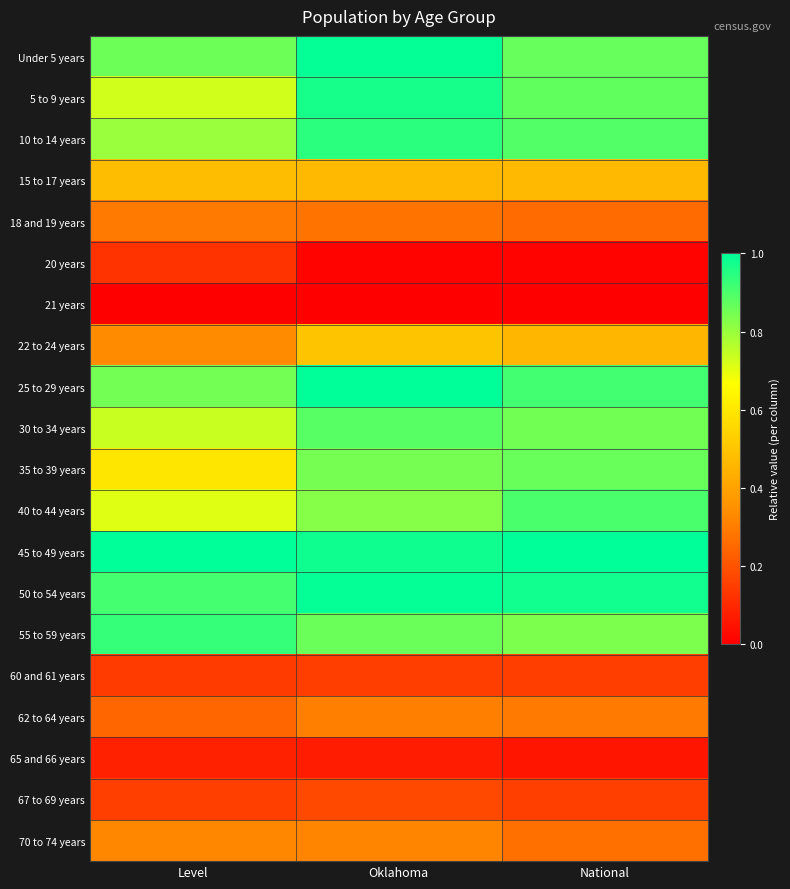

Reading left to right, what are all the values shown in this chart?

Under 5 years: Level=0.9	Oklahoma=1.0	National=0.9
5 to 9 years: Level=0.7	Oklahoma=1.0	National=0.9
10 to 14 years: Level=0.8	Oklahoma=0.9	National=0.9
15 to 17 years: Level=0.5	Oklahoma=0.5	National=0.5
18 and 19 years: Level=0.3	Oklahoma=0.3	National=0.3
20 years: Level=0.1	Oklahoma=0.0	National=0.0
21 years: Level=0.0	Oklahoma=0.0	National=0.0
22 to 24 years: Level=0.3	Oklahoma=0.5	National=0.5
25 to 29 years: Level=0.8	Oklahoma=1.0	National=0.9
30 to 34 years: Level=0.7	Oklahoma=0.9	National=0.9
35 to 39 years: Level=0.6	Oklahoma=0.8	National=0.9
40 to 44 years: Level=0.7	Oklahoma=0.8	National=0.9
45 to 49 years: Level=1.0	Oklahoma=1.0	National=1.0
50 to 54 years: Level=0.9	Oklahoma=1.0	National=1.0
55 to 59 years: Level=0.9	Oklahoma=0.9	National=0.8
60 and 61 years: Level=0.1	Oklahoma=0.2	National=0.2
62 to 64 years: Level=0.2	Oklahoma=0.3	National=0.3
65 and 66 years: Level=0.1	Oklahoma=0.1	National=0.1
67 to 69 years: Level=0.2	Oklahoma=0.2	National=0.2
70 to 74 years: Level=0.3	Oklahoma=0.3	National=0.3